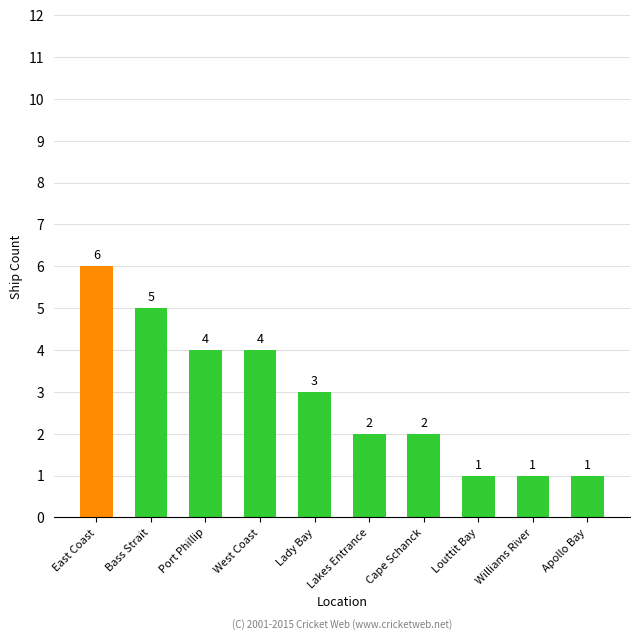

What is the sum of the values at Louttit Bay and West Coast?

5